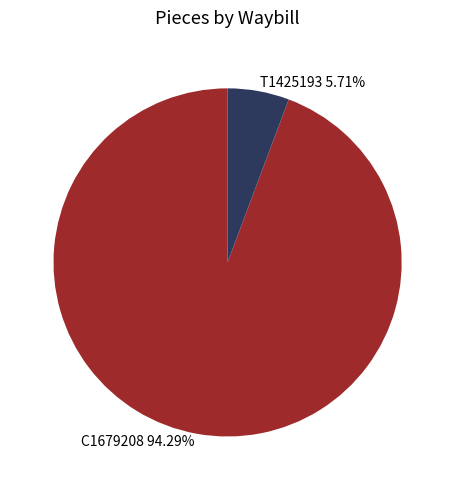

To the nearest percent, what is the difference between the T1425193 and C1679208 slice percentages?

89%